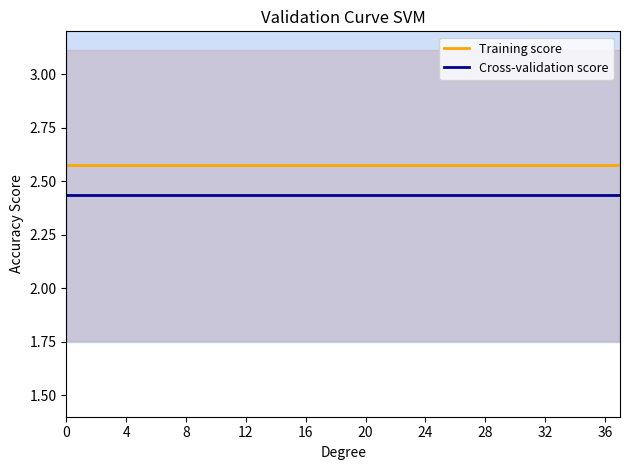

What is the total value across all series at 25?

5.0